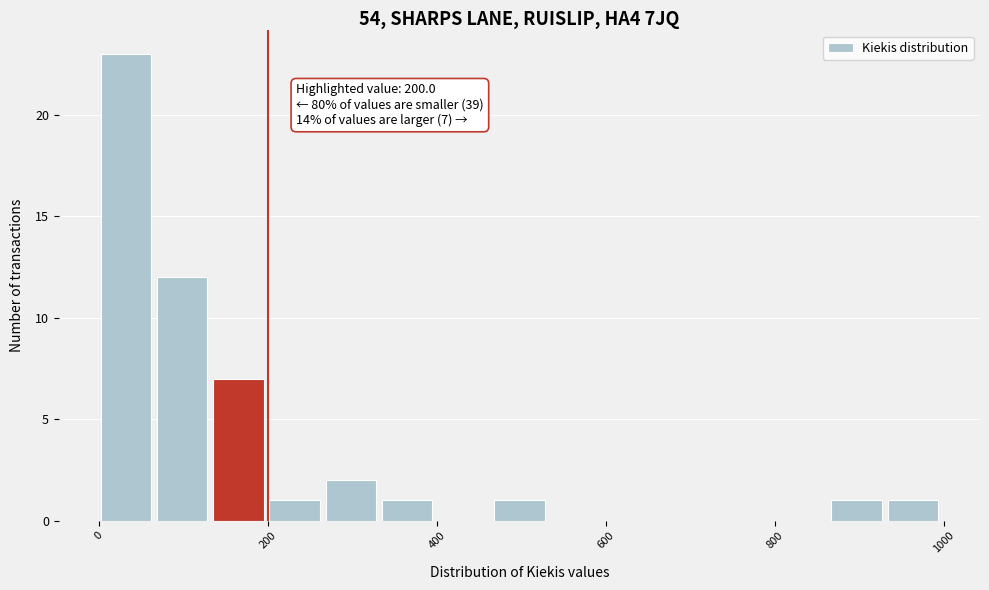

Around what value on the x-axis is the tallest bar? Give the approximate position of its centre, as read against the axis.

40